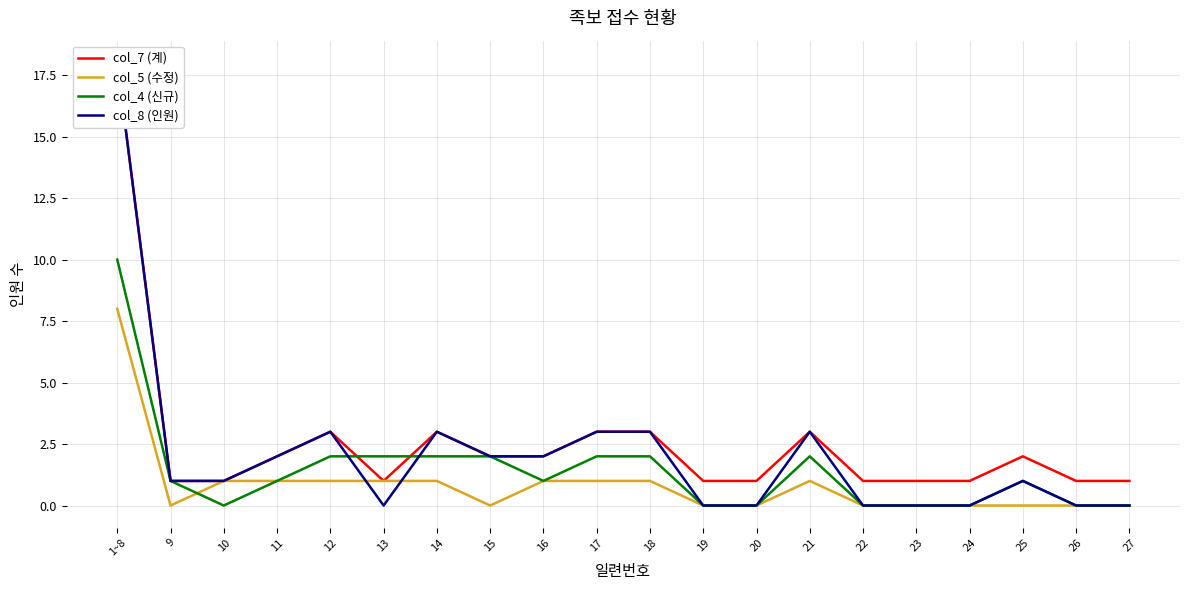

What is the total value across all series at 20?

1